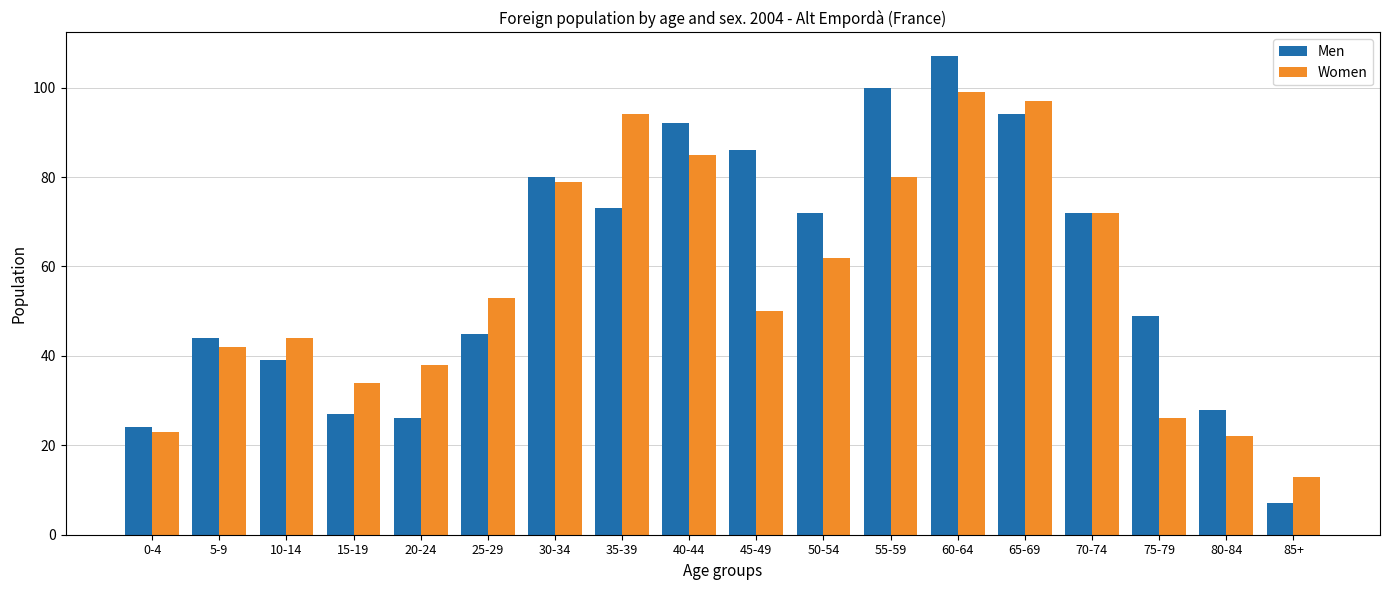

What is the value of the Women bar at the 7th from the left?

79